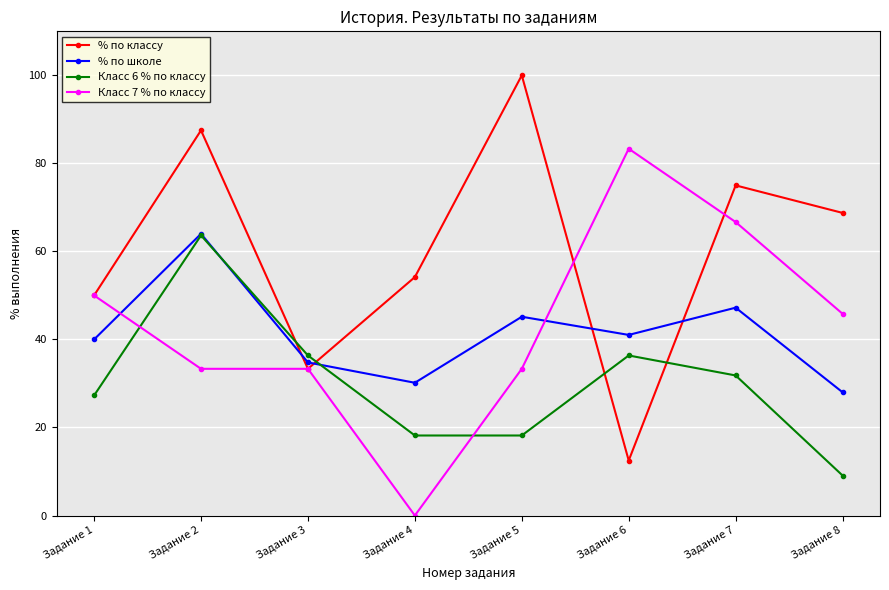

True or false: Класс 6 % по классу and Класс 7 % по классу intersect in this chart.

True